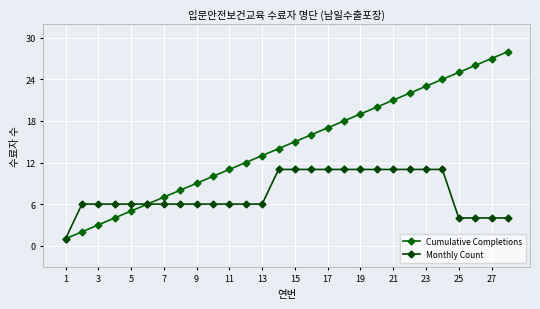

Count the number of categories in the chart.

28